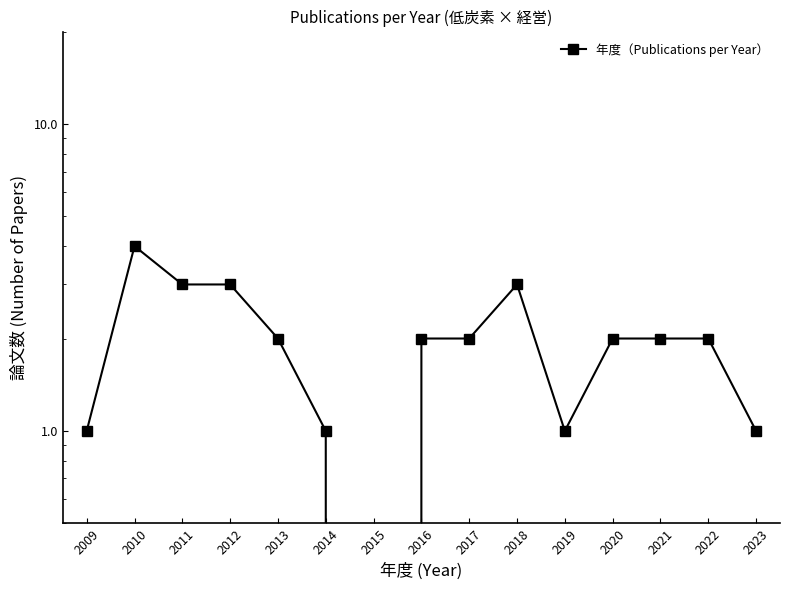

Is it true that the value at 2010 is 4?

True